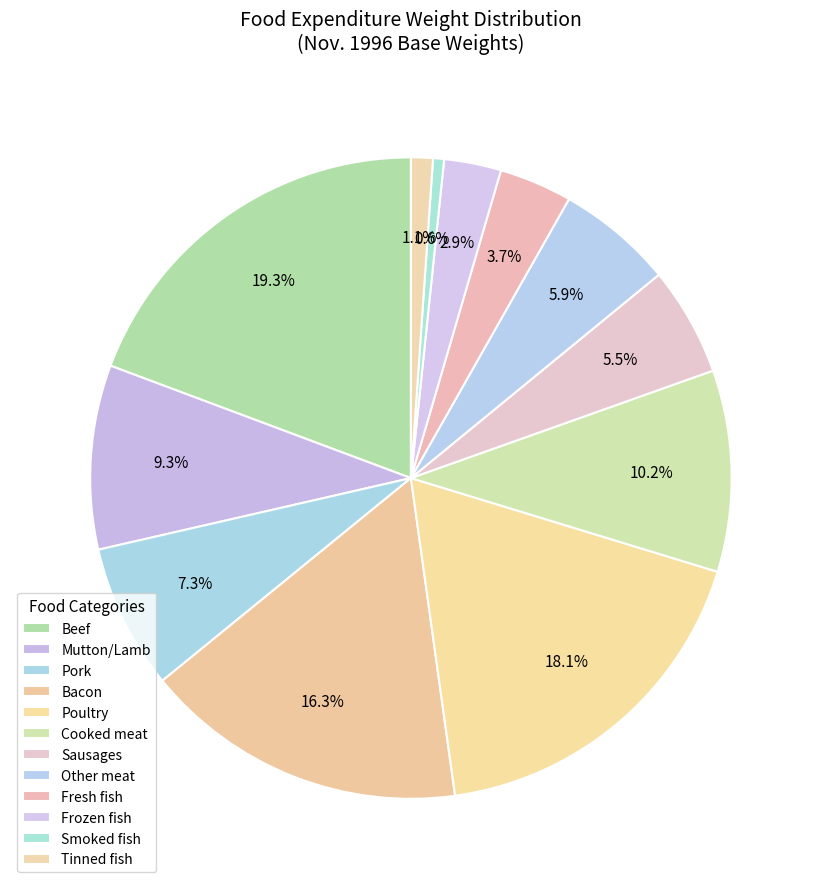

To the nearest percent, what is the combined percentage of Mutton/Lamb and Sausages?

15%